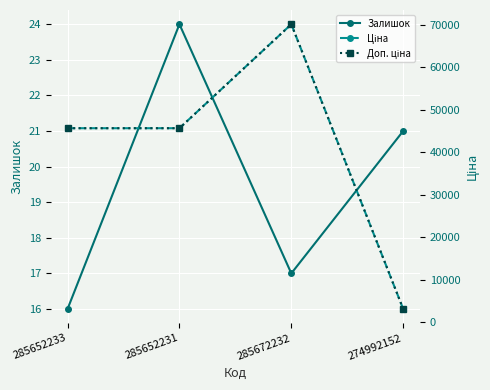

Which series has the widest spread of values?

Ціна